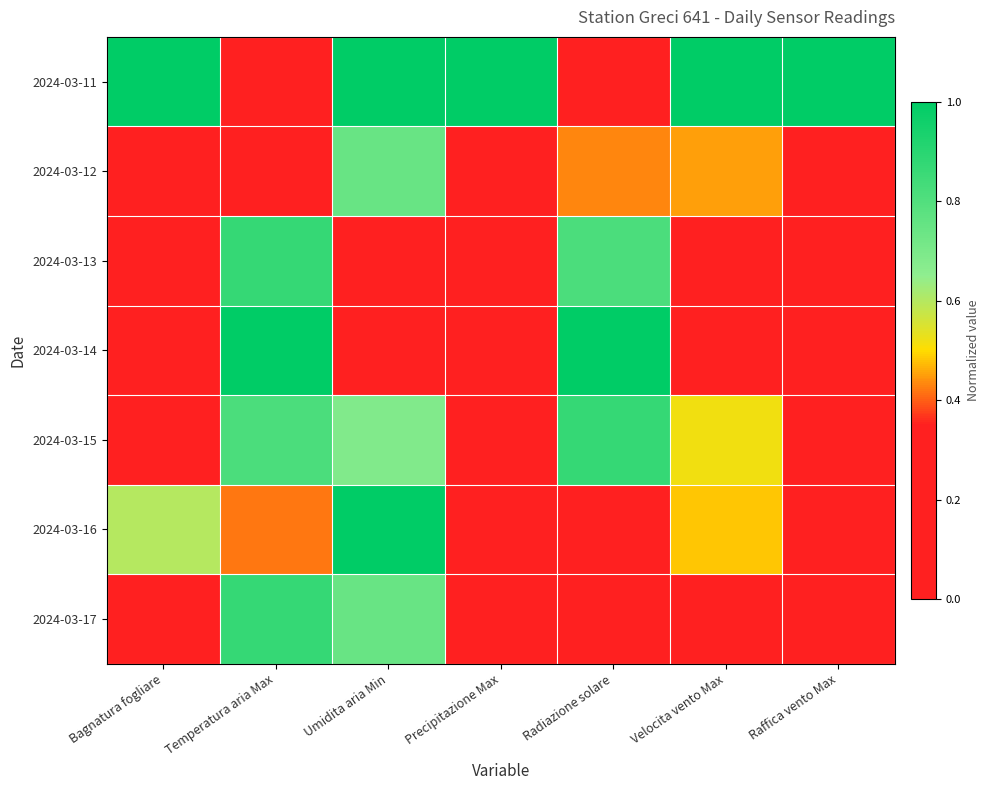

At which category is the sum across all series the highest?

Umidita aria Min